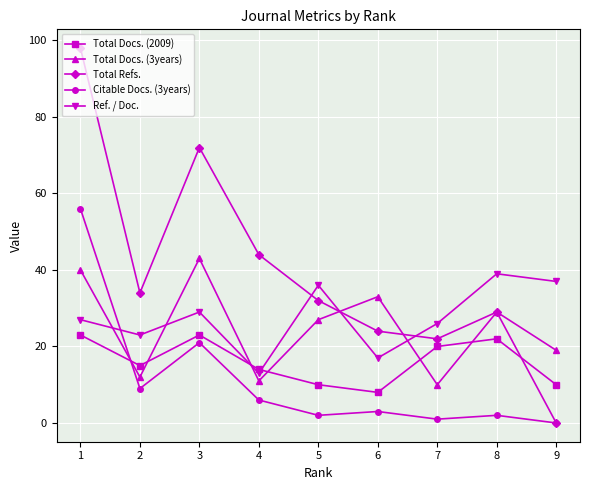

The value of Citable Docs. (3years) at 9 is 0. True or false?

True